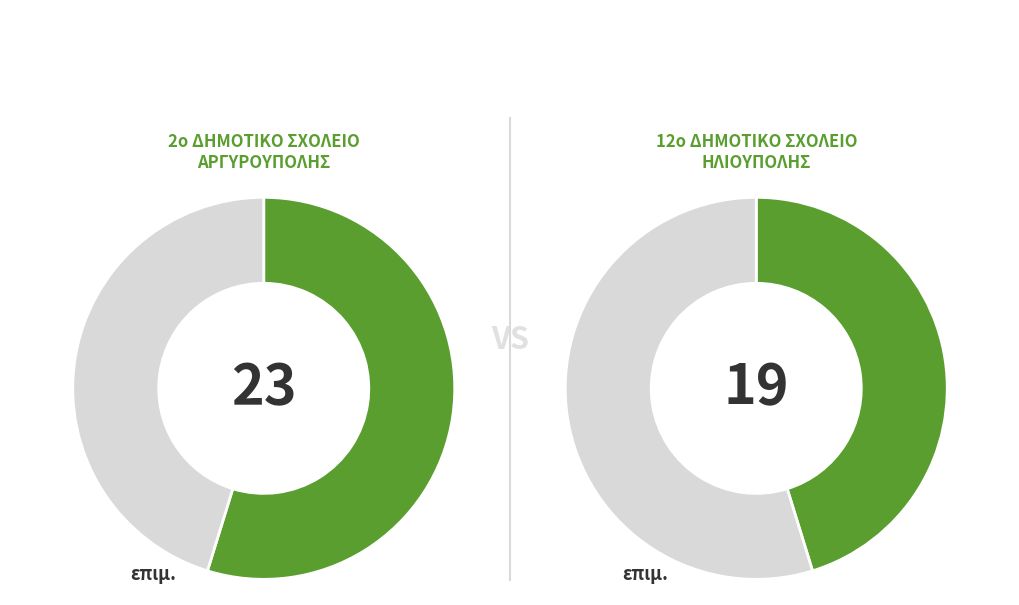

What percentage is NOT represented by 2?

54.8%